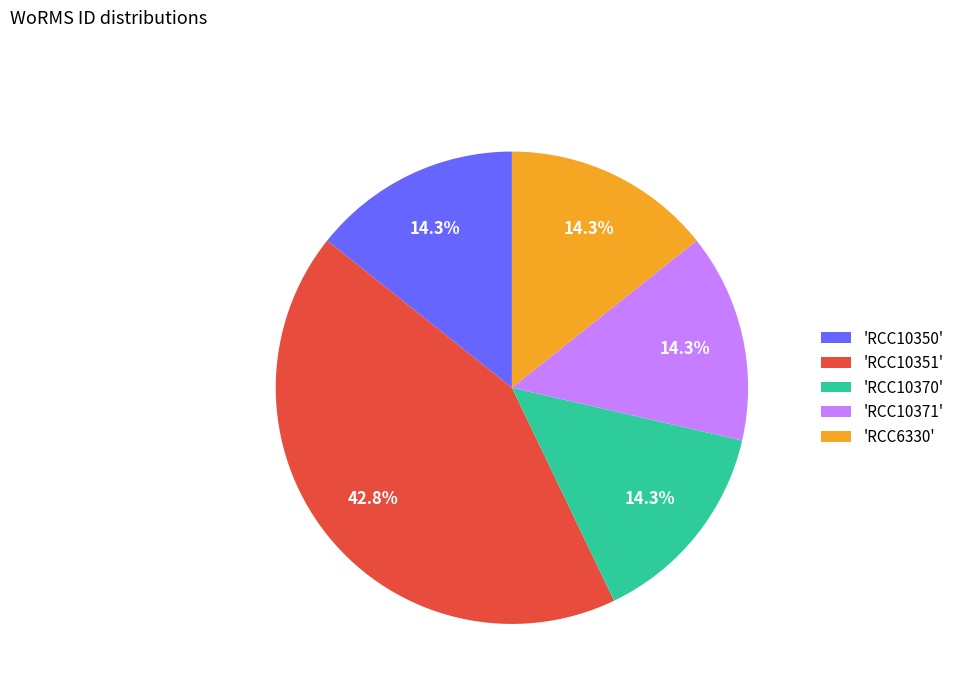

Which slice is the largest?

'RCC10351'